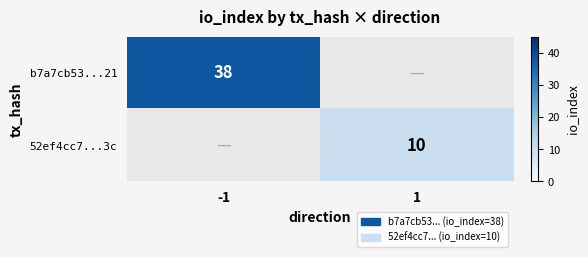

Is it true that b7a7cb53...21 equals 38 at -1?

True